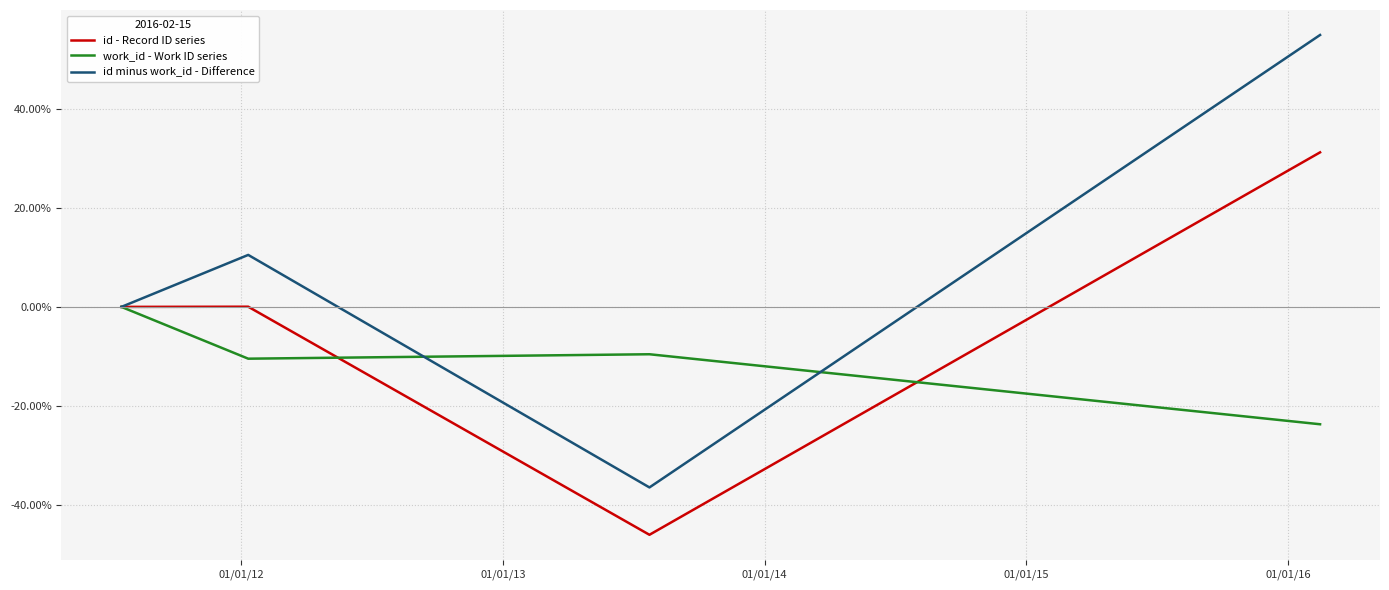

What is the lowest value of the work_id - Work ID series series?

-23.7